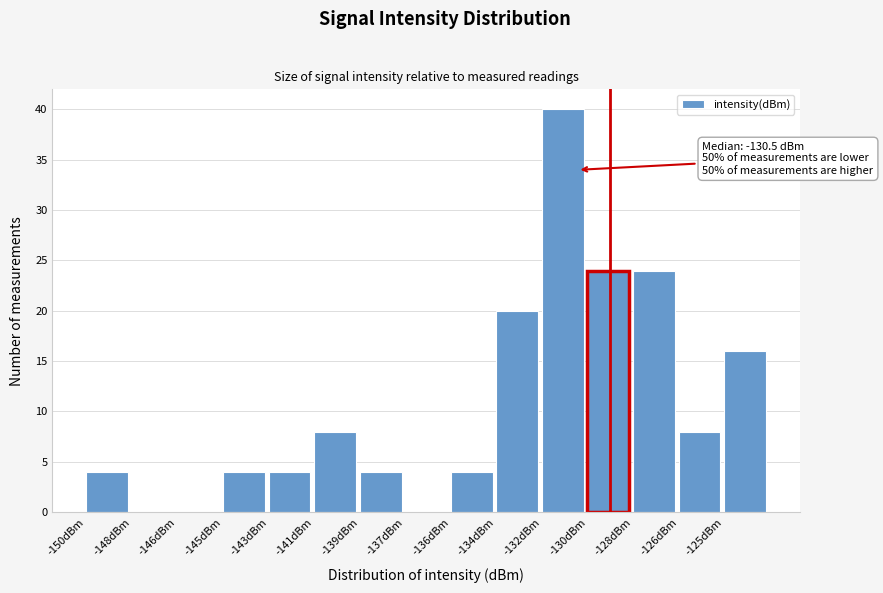

Reading right to left, list all the values displayed in this chart.

-125dBm=16	-126dBm=8	-128dBm=24	-130dBm=24	-132dBm=40	-134dBm=20	-136dBm=4	-137dBm=0	-139dBm=4	-141dBm=8	-143dBm=4	-145dBm=4	-146dBm=0	-148dBm=0	-150dBm=4